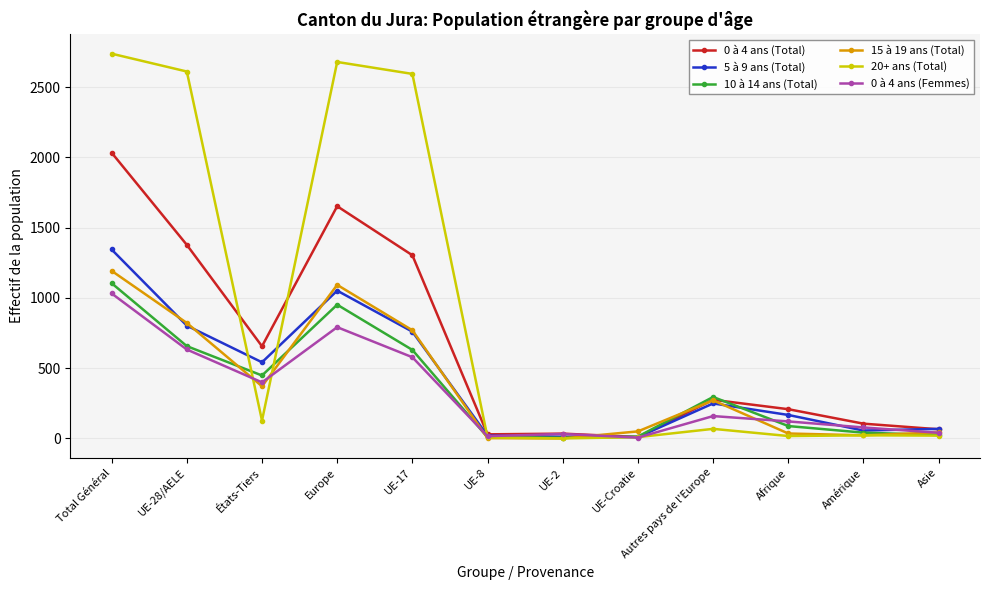

What is the maximum value shown in the chart?

2739